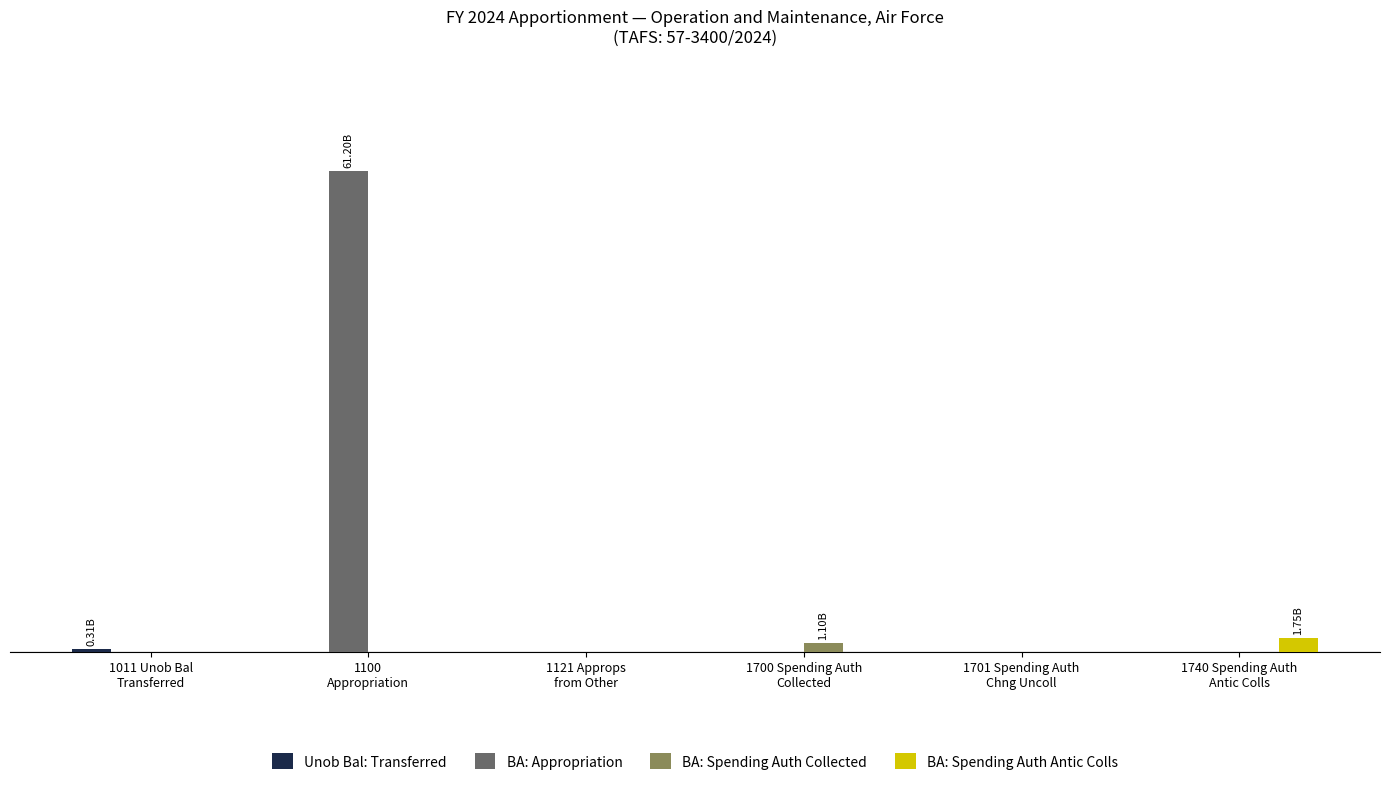

The value of BA: Spending Auth Antic Colls at 1700 Spending Auth
Collected is 0.0. True or false?

True